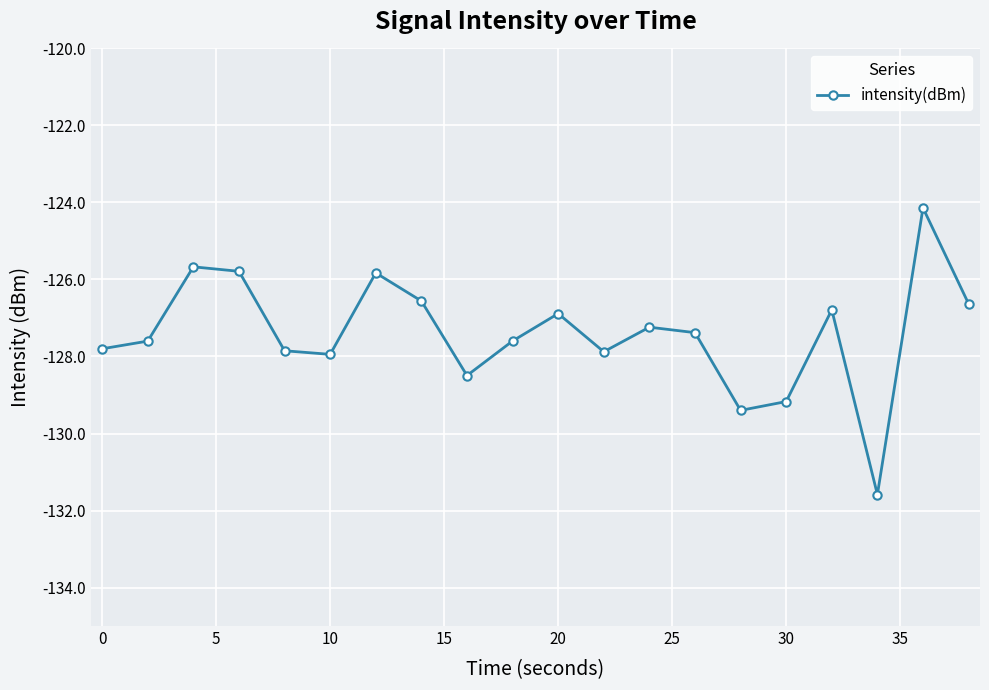

What is the average value?

-127.4